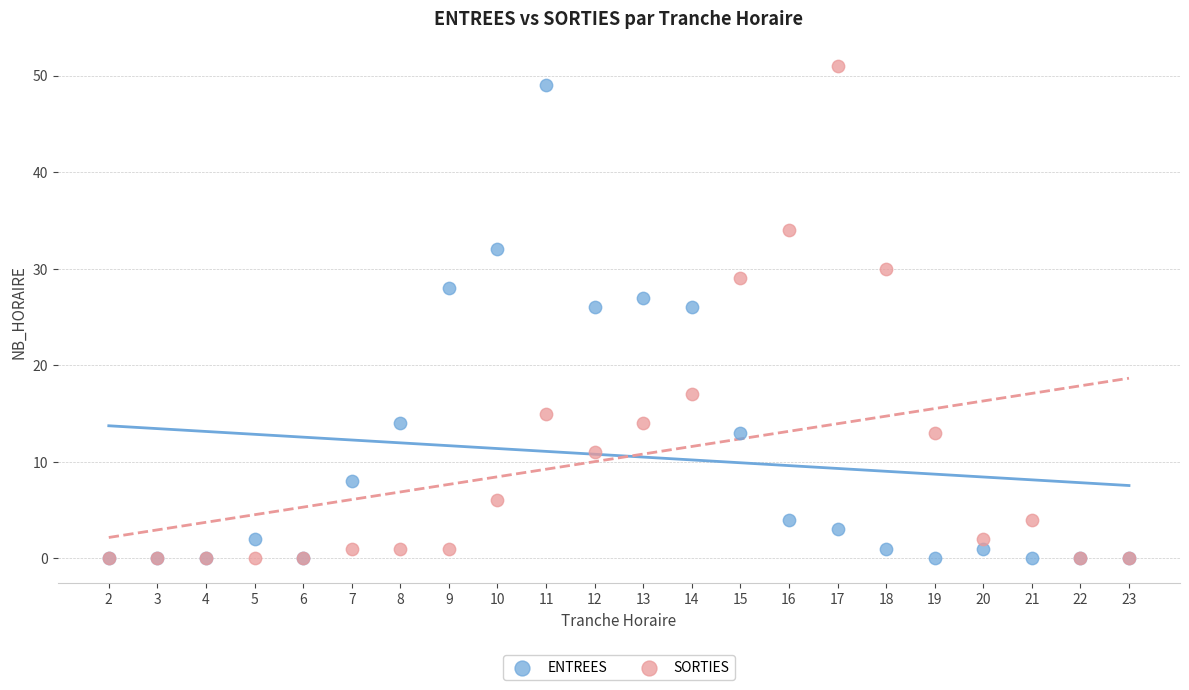

What are all the series names shown in the legend?

ENTREES, SORTIES